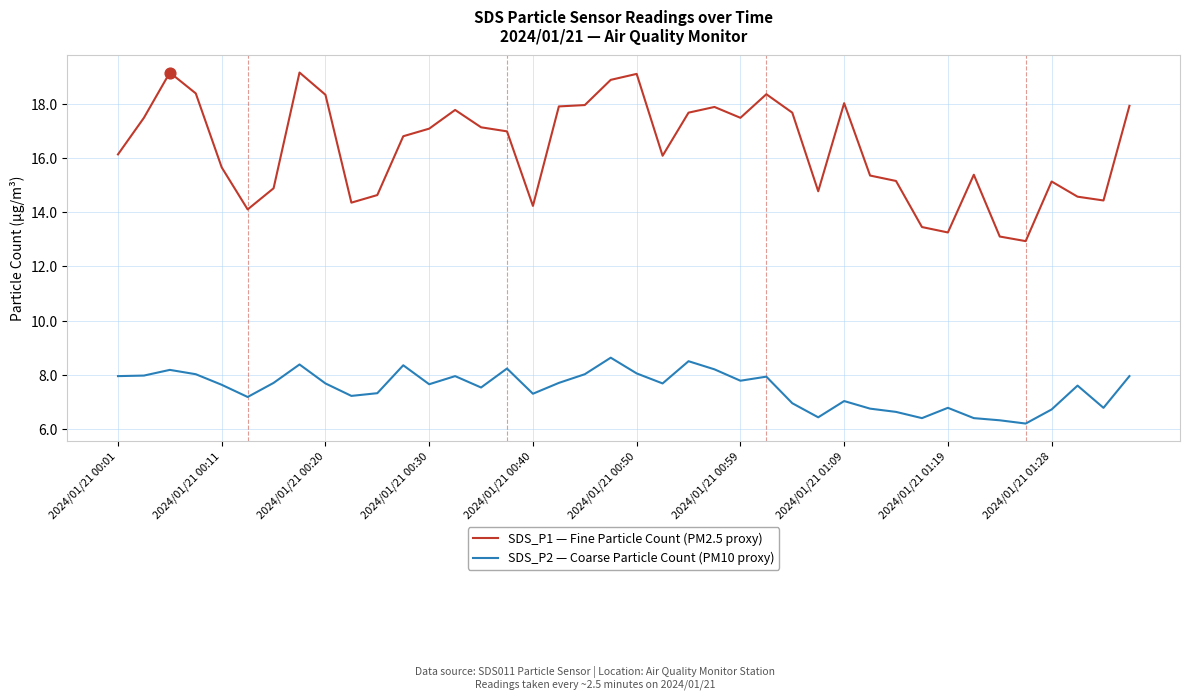

Which series has the largest range (max minus min)?

SDS_P1 — Fine Particle Count (PM2.5 proxy)